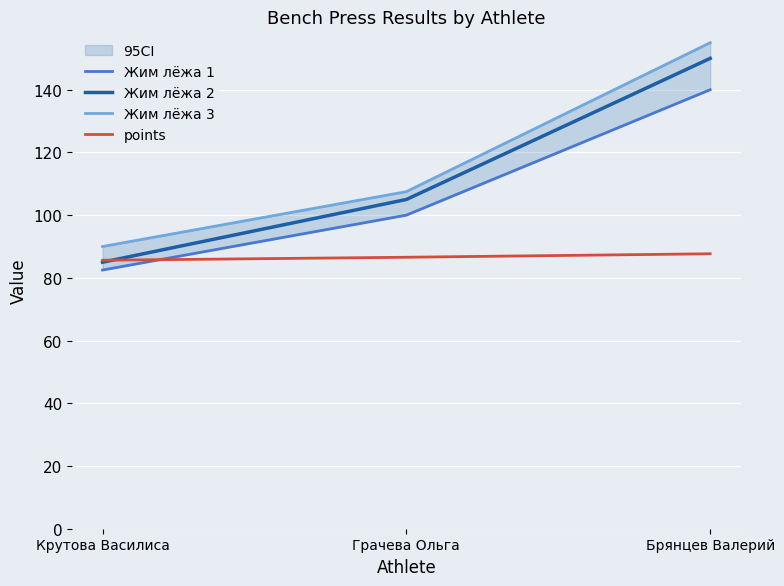

Is it true that Жим лёжа 3 equals 155.0 at Брянцев Валерий?

True